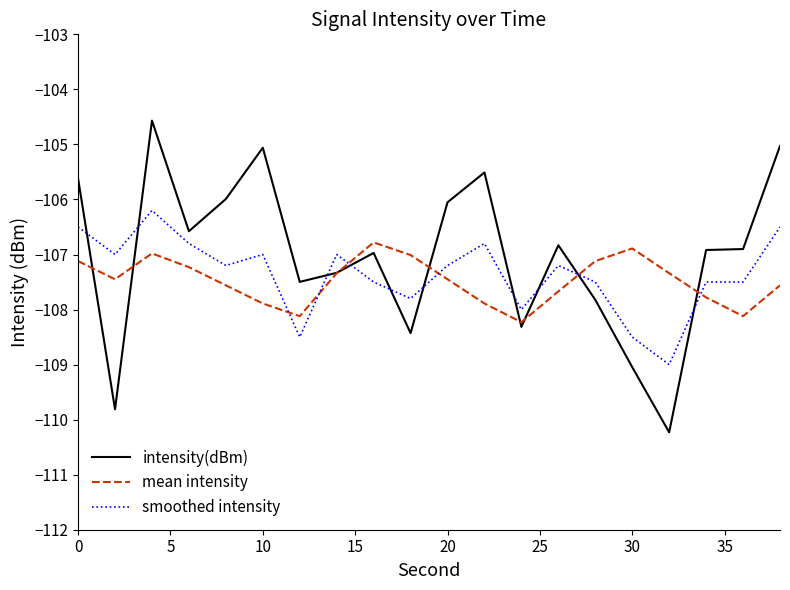

Rank the series by their maximum value, from lowest to highest.

mean intensity, smoothed intensity, intensity(dBm)